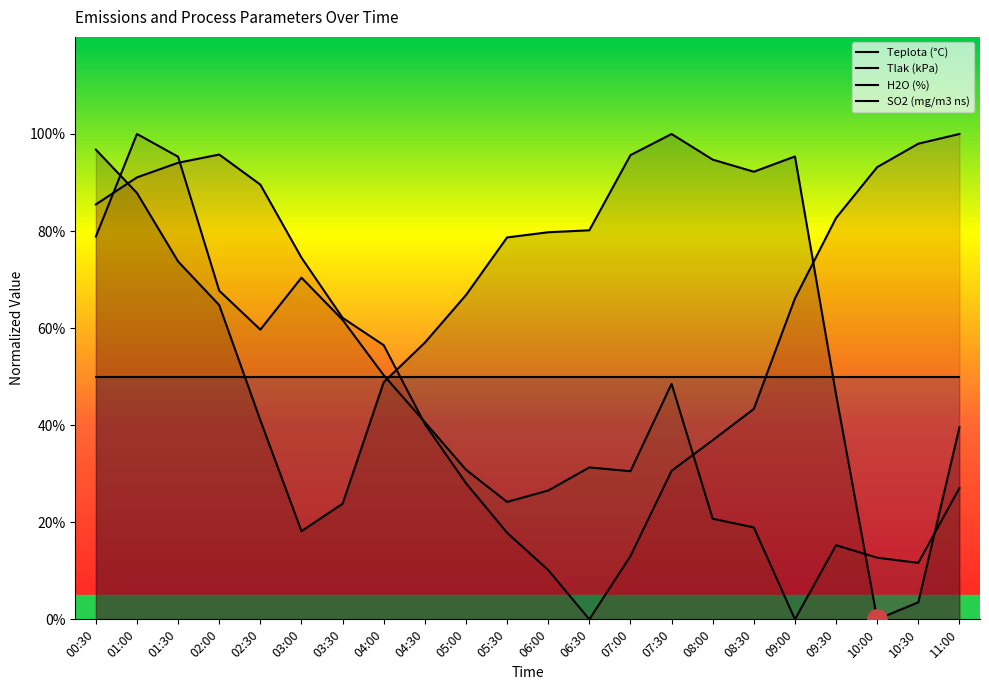

How many series are shown in this chart?

4